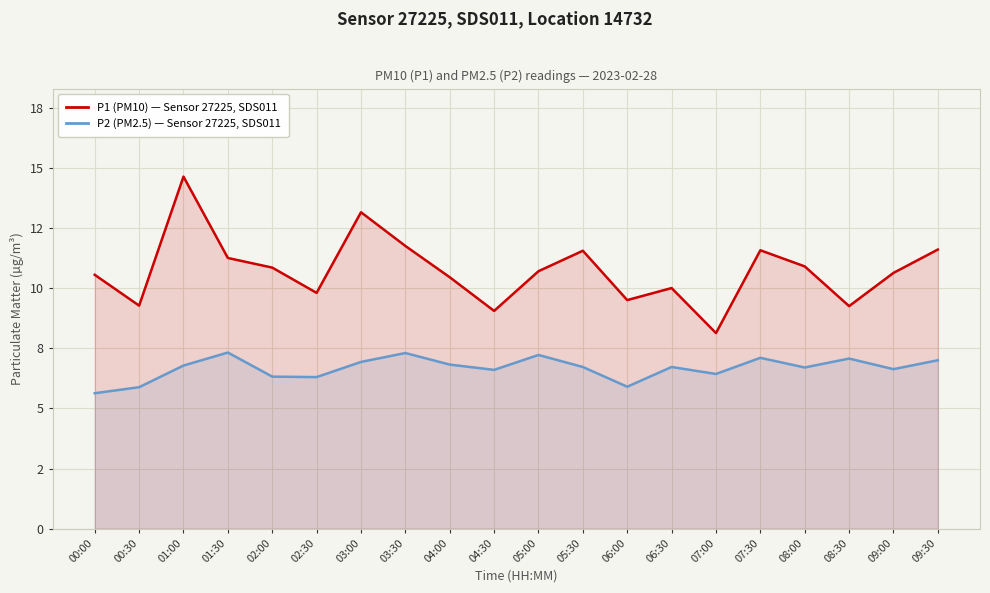

At 00:00, list the series in order from largest to smallest.

P1 (PM10), P2 (PM2.5)